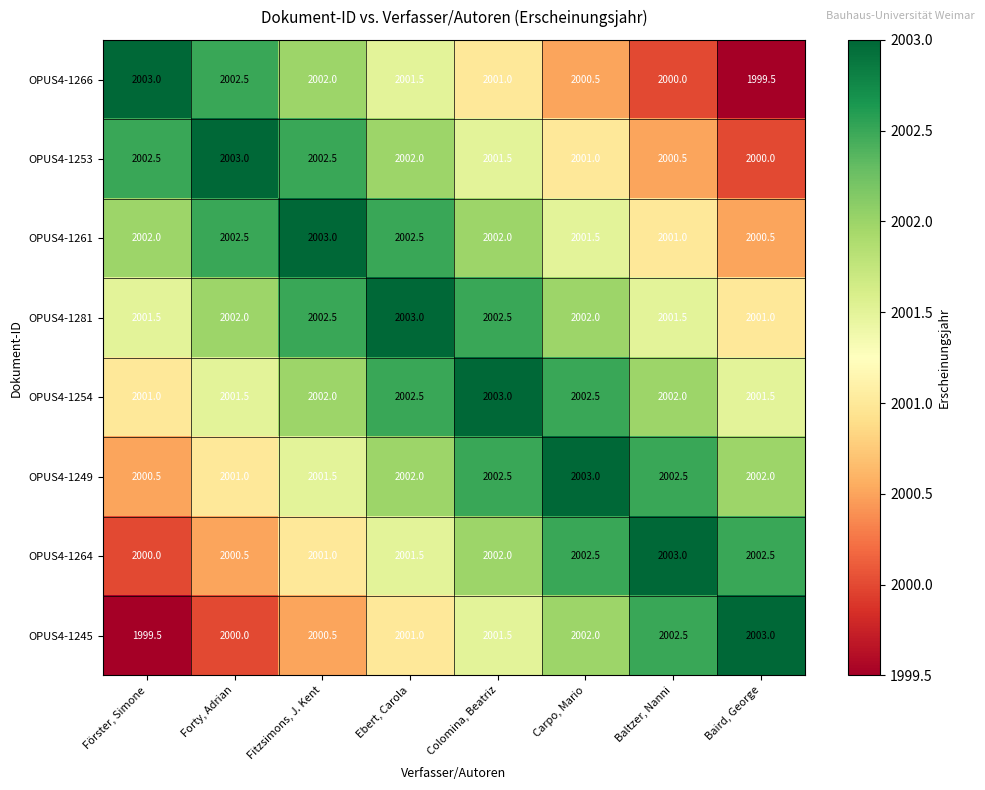

What is the maximum value for OPUS4-1249?

2003.0